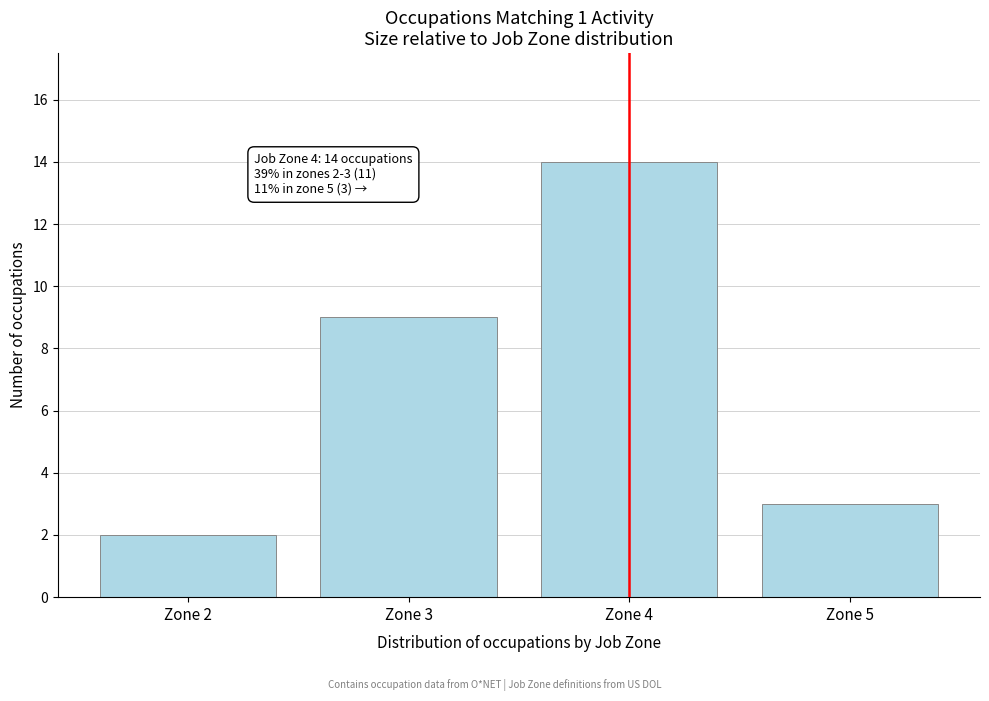

Reading left to right, extract all data points from this chart.

Zone 2=2	Zone 3=9	Zone 4=14	Zone 5=3